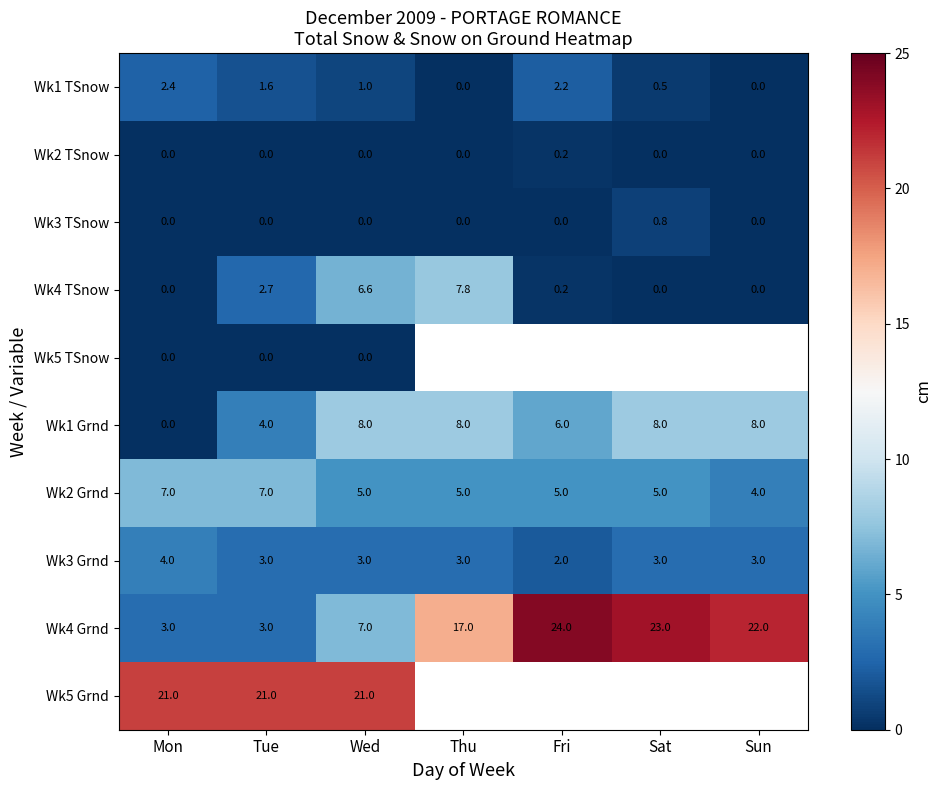

What is the difference between the highest and lowest values at Wed?

21.0